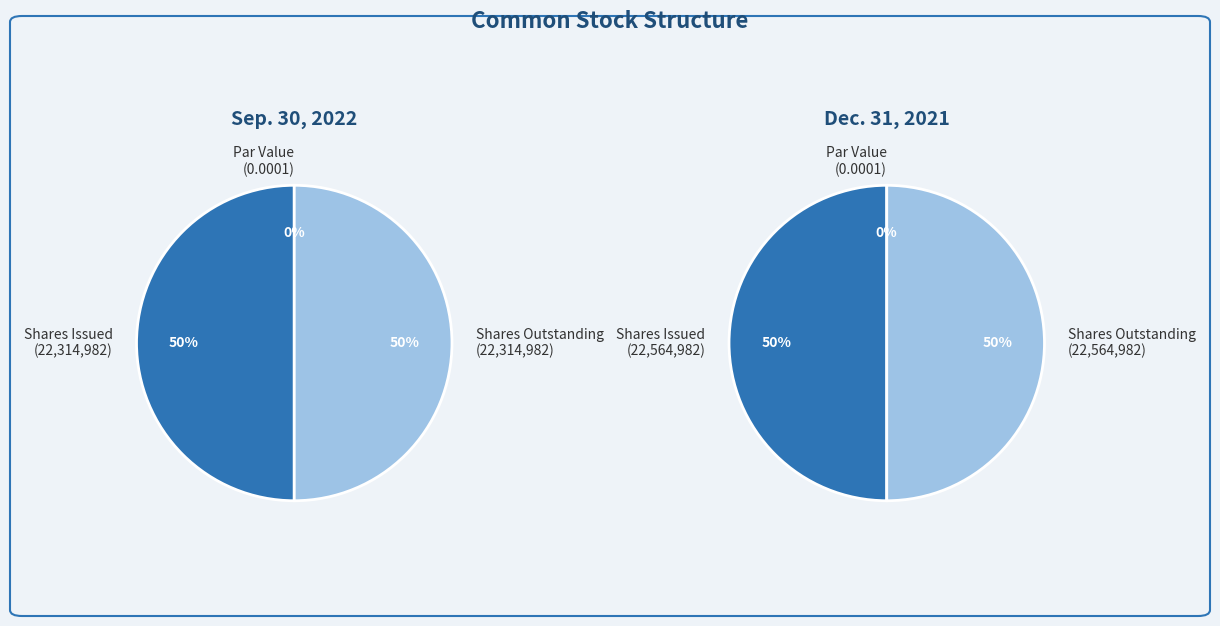

The Common stock, shares outstanding slice represents 58% of the pie. True or false?

False